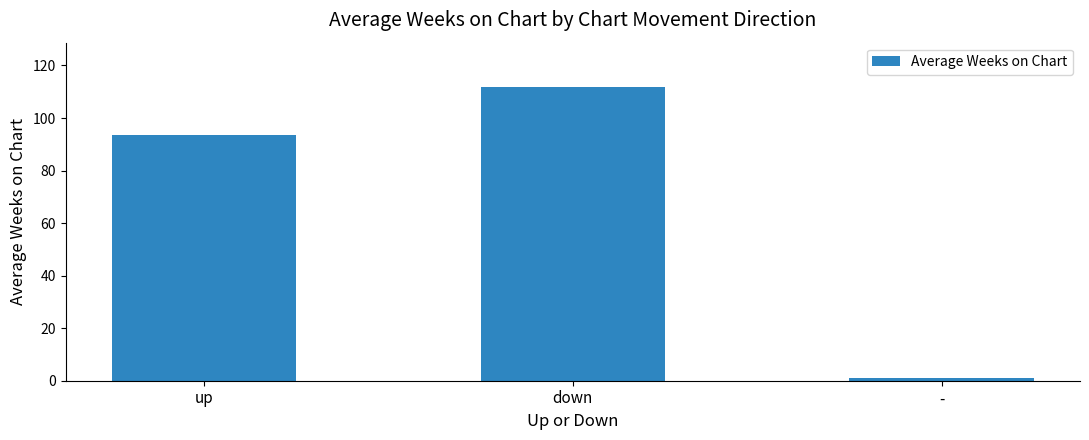

Count the number of values greater than 93.

2